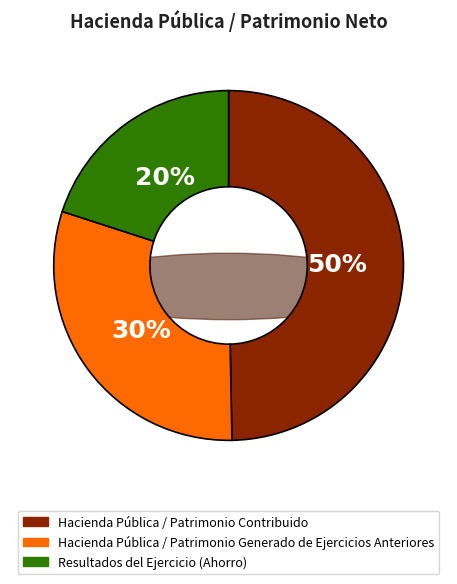

Combined, what portion of the pie is Hacienda Pública /
Patrimonio Contribuido and Hacienda Pública /
Patrimonio Generado
de Ejercicios Anteriores?

80.0%